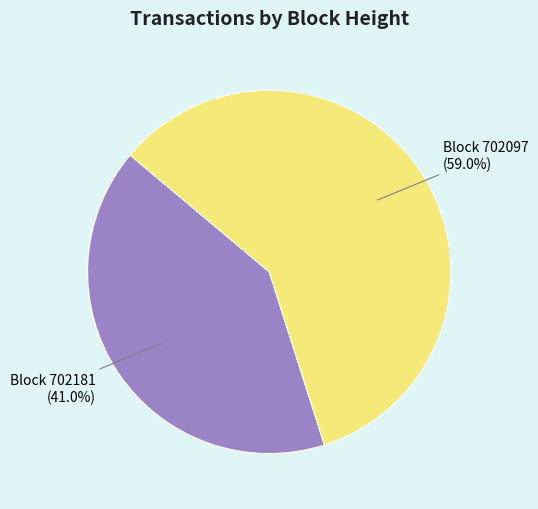

What is the smallest slice in the pie chart?

Block 702181